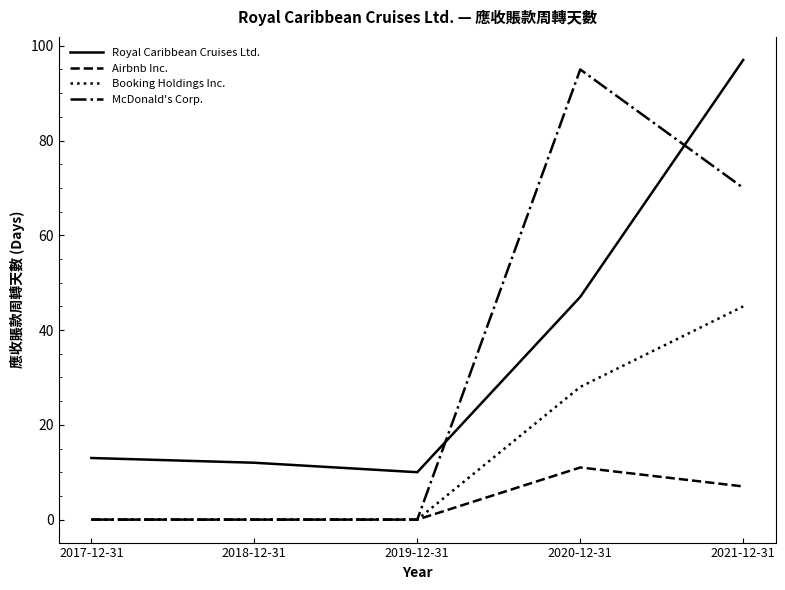

What is the difference between the Airbnb Inc. values at 2021-12-31 and 2020-12-31?

4